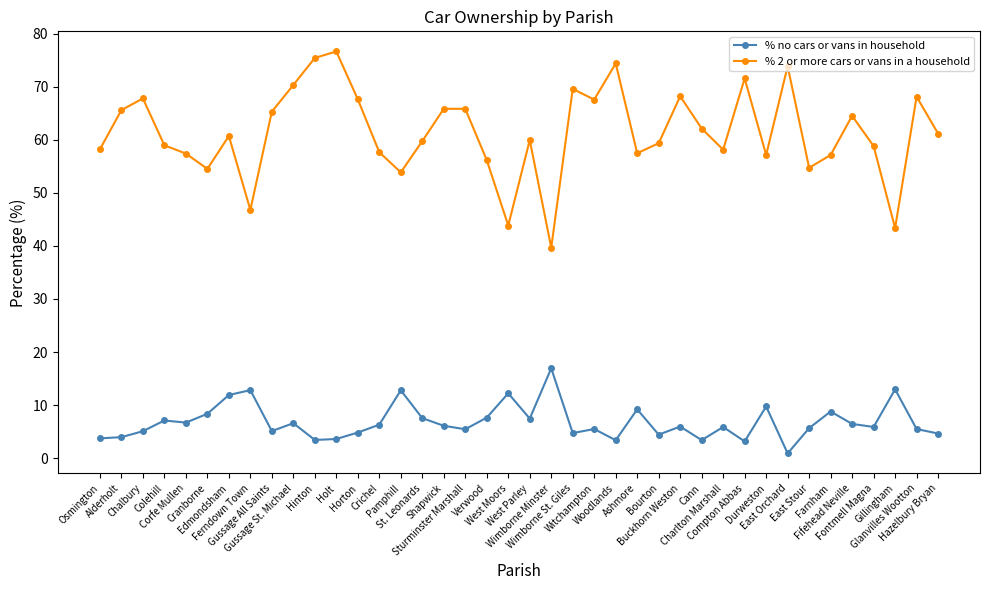

True or false: % 2 or more cars or vans in a household has more than 2 interior local peaks.

True